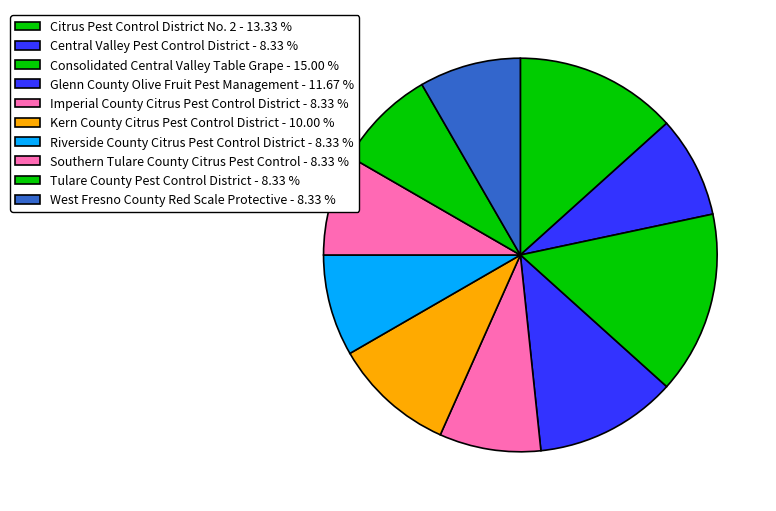

True or false: West Fresno County Red Scale Protective accounts for 3% of the total.

False